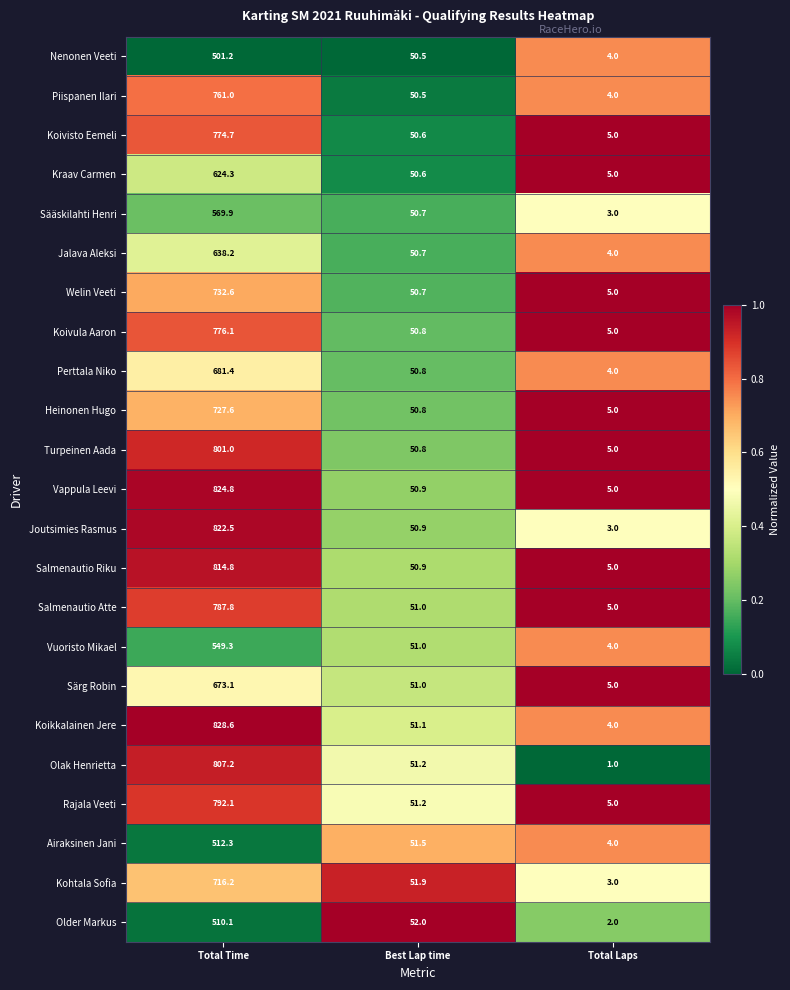

What is the approximate value of Salmenautio Atte at Total Time?

787.8